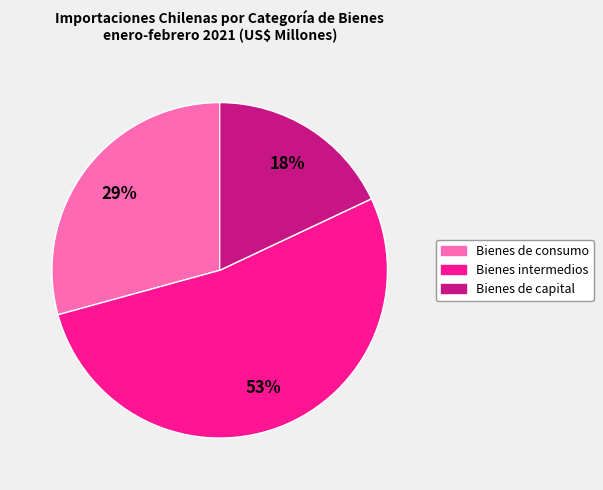

To the nearest percent, what percentage of the pie is Bienes de capital?

18%